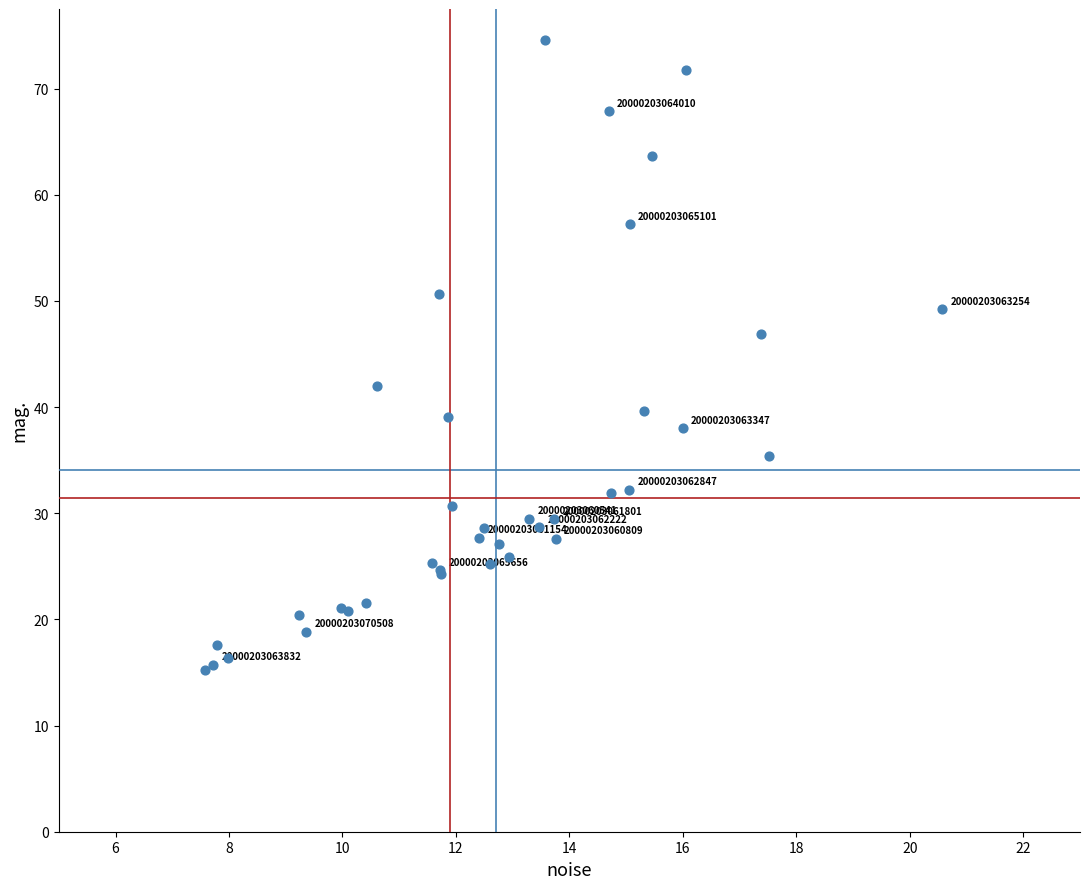

What Y value in the scatter plot is closest to 44?

42.0